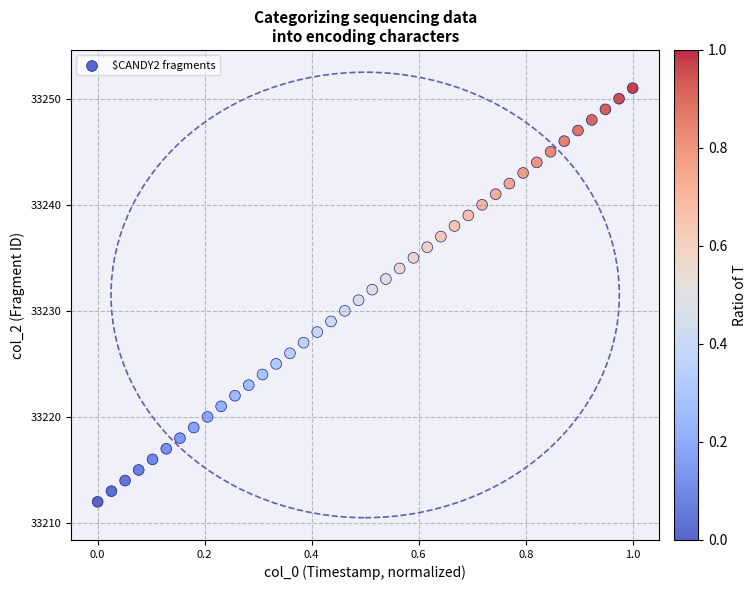

What is the range of Y values (max minus min)?

39